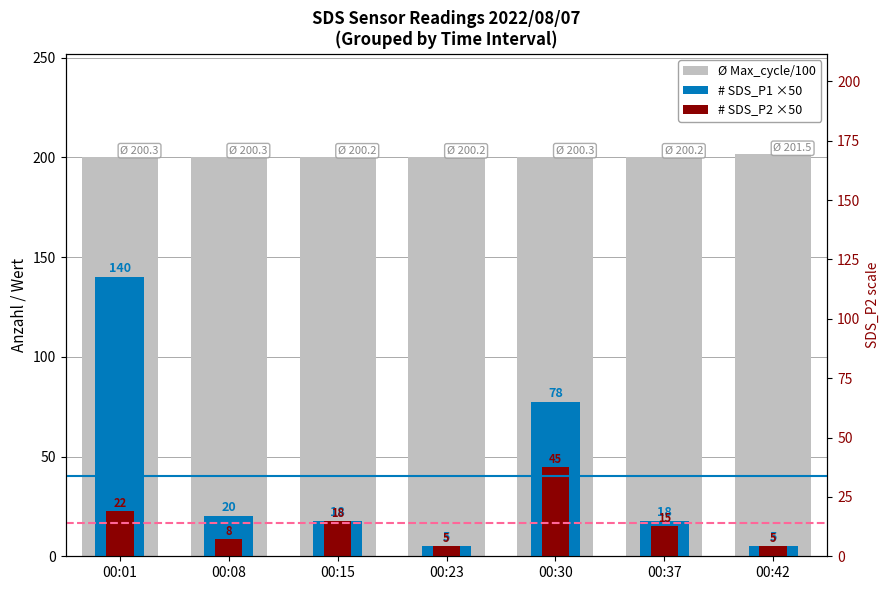

At how many categories does at least one series exceed 130?

7